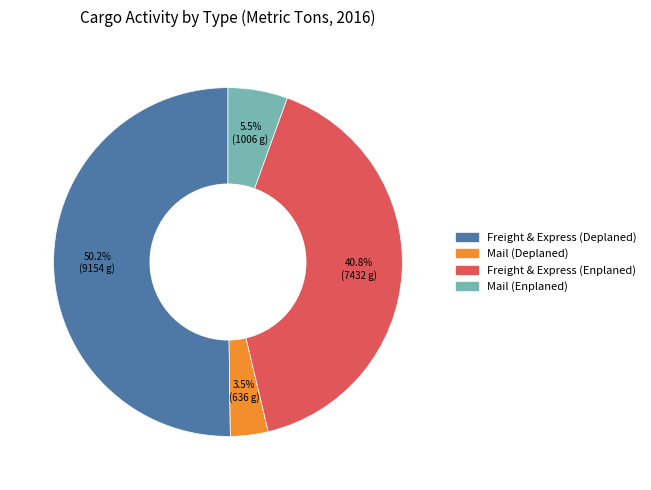

What is the total percentage of Freight & Express (Enplaned) and Mail (Deplaned)?

44.3%